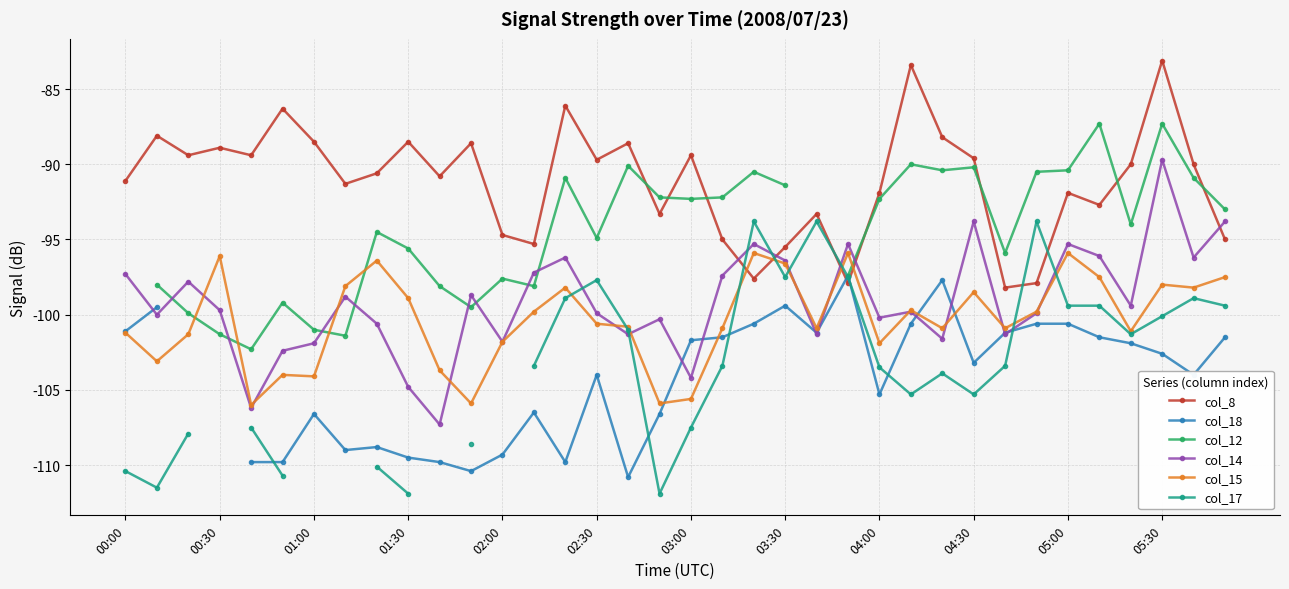

How many lines are shown in the chart?

6